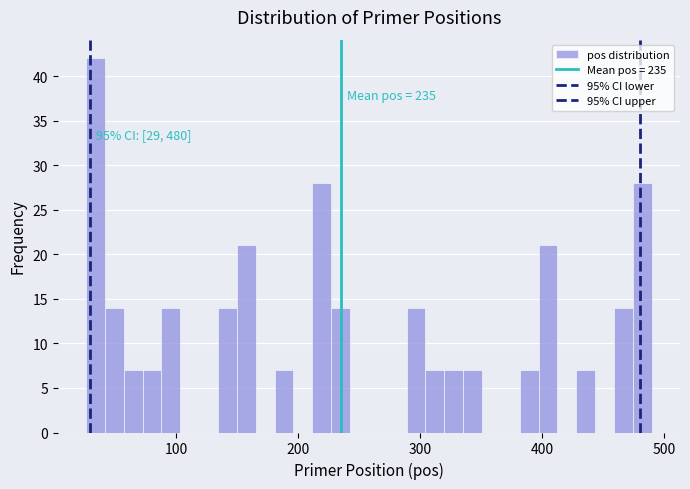

Around what value on the x-axis is the tallest bar? Give the approximate position of its centre, as read against the axis.

30